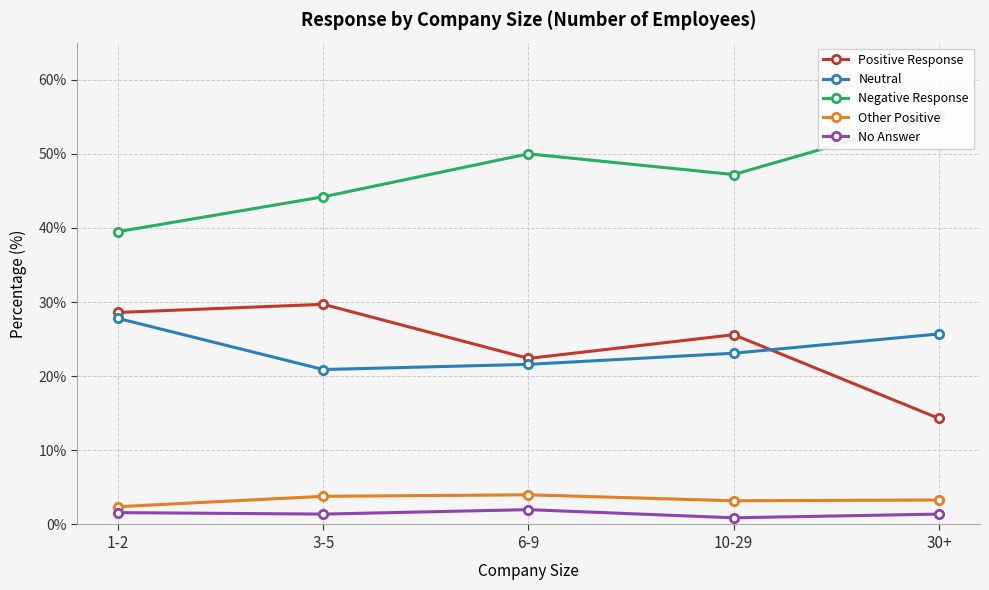

Which series has the widest spread of values?

Negative Response